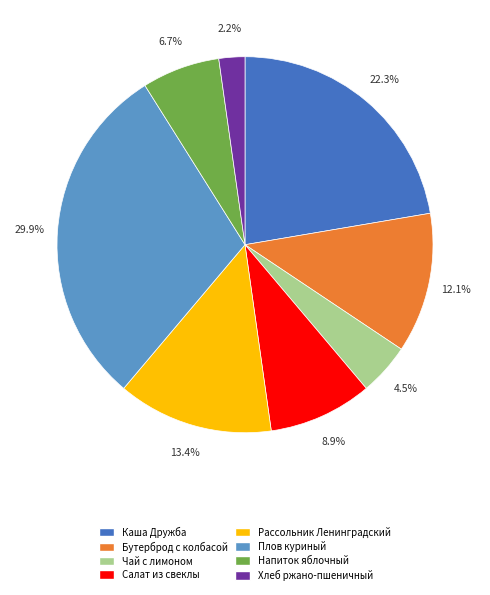

Does any single category account for the majority?

No